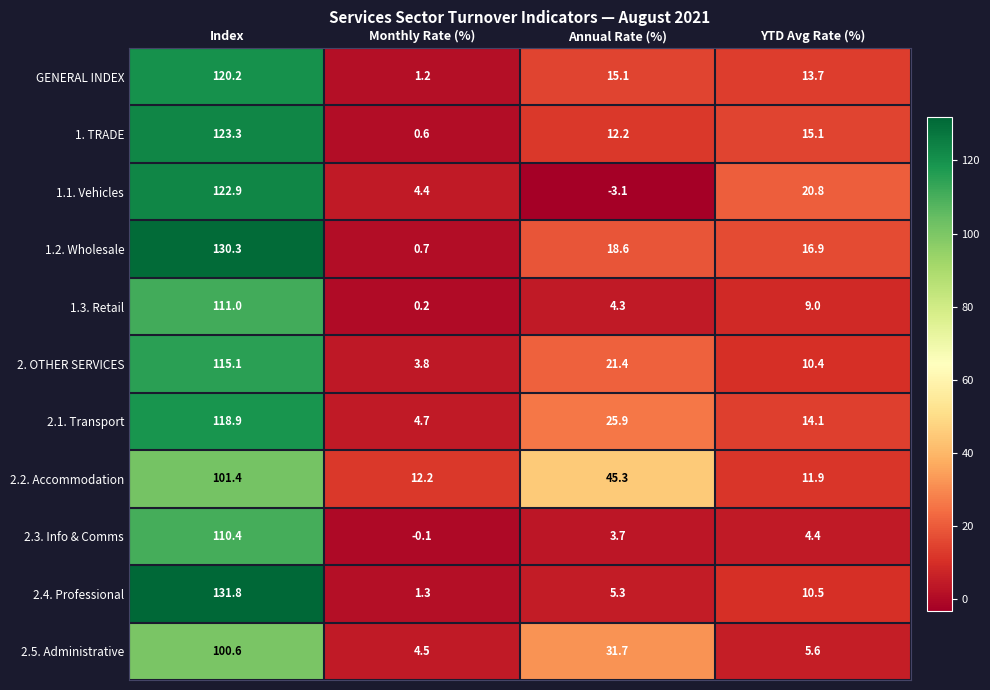

List the labels in order of 2.5. Administrative value, largest first.

Index, Annual Rate (%), YTD Avg Rate (%), Monthly Rate (%)